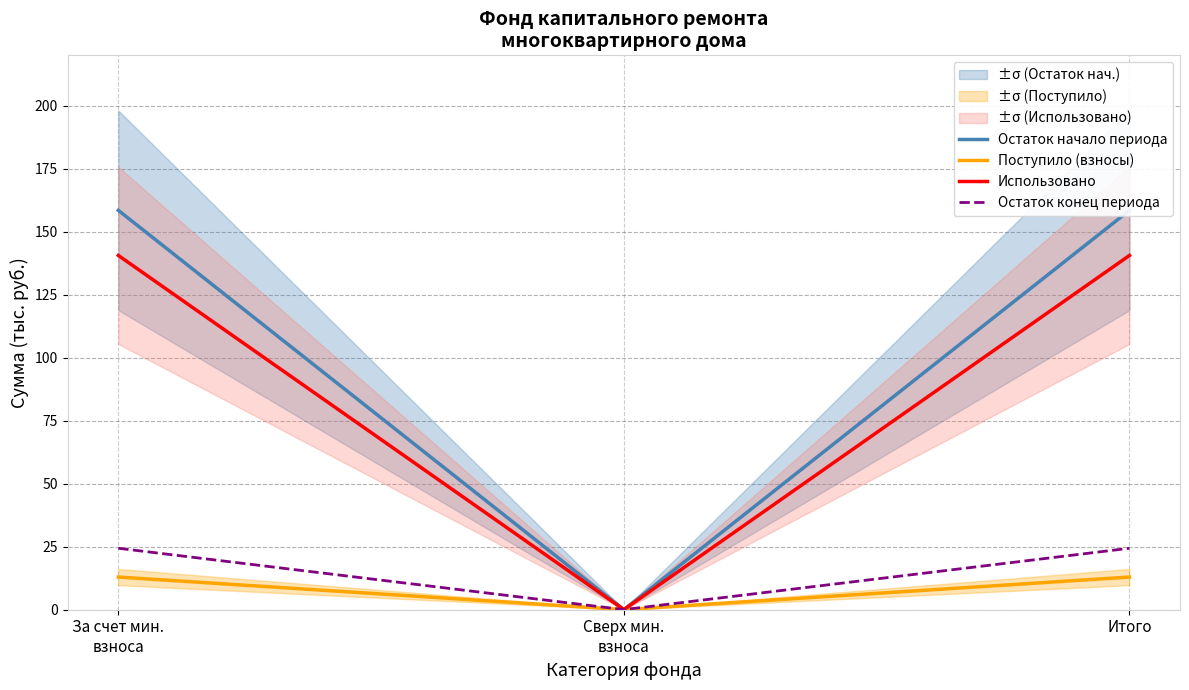

Where does the Использовано series first go above 140?

За счет мин.
взноса